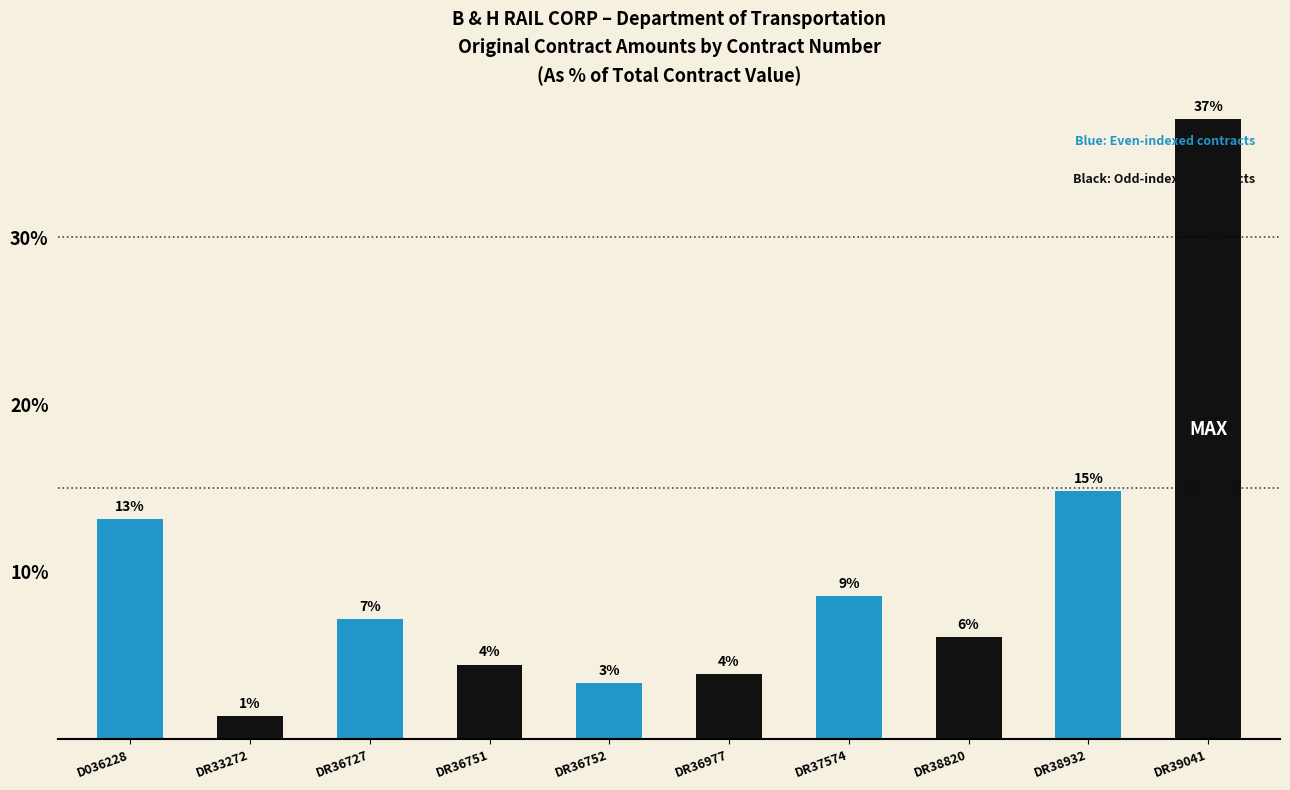

Are the bars horizontal?

No